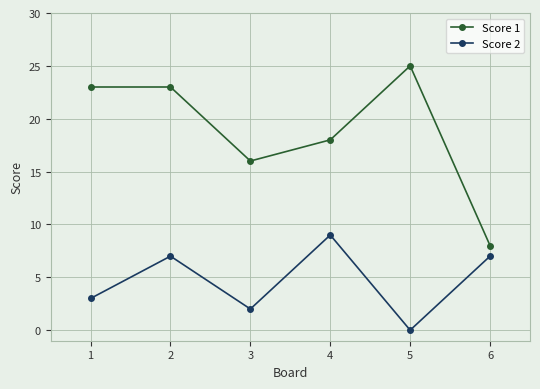

What is the value of the Score 2 point at the 1st from the left?

3